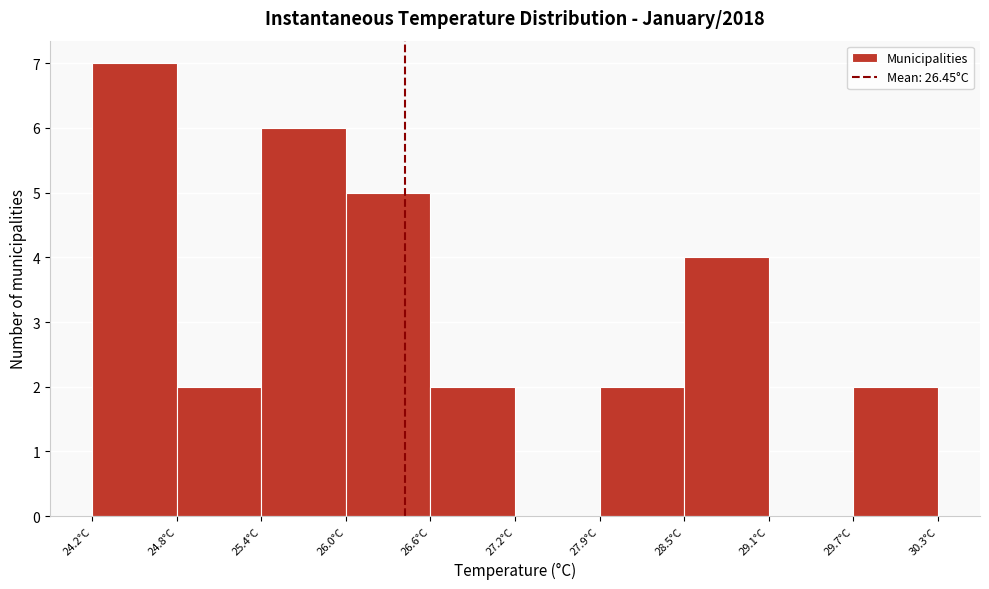

What is the height of the bar covering 29.7 to 30.3 on the x-axis? Neither the bar edges nor the heights are printed on the chart, so give them approximately, as read against the axes.

2